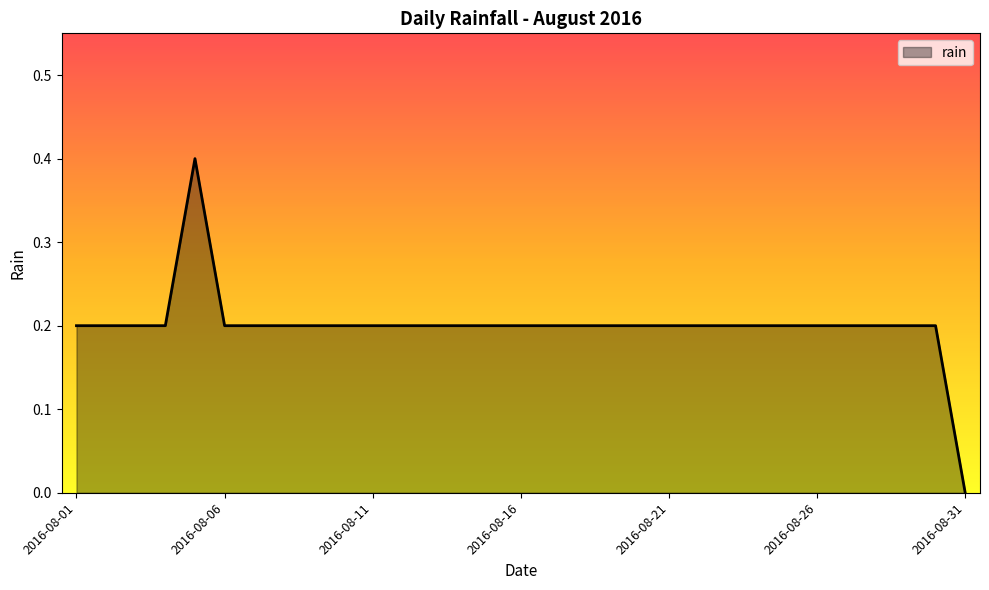

What is the maximum value shown in the chart?

0.4